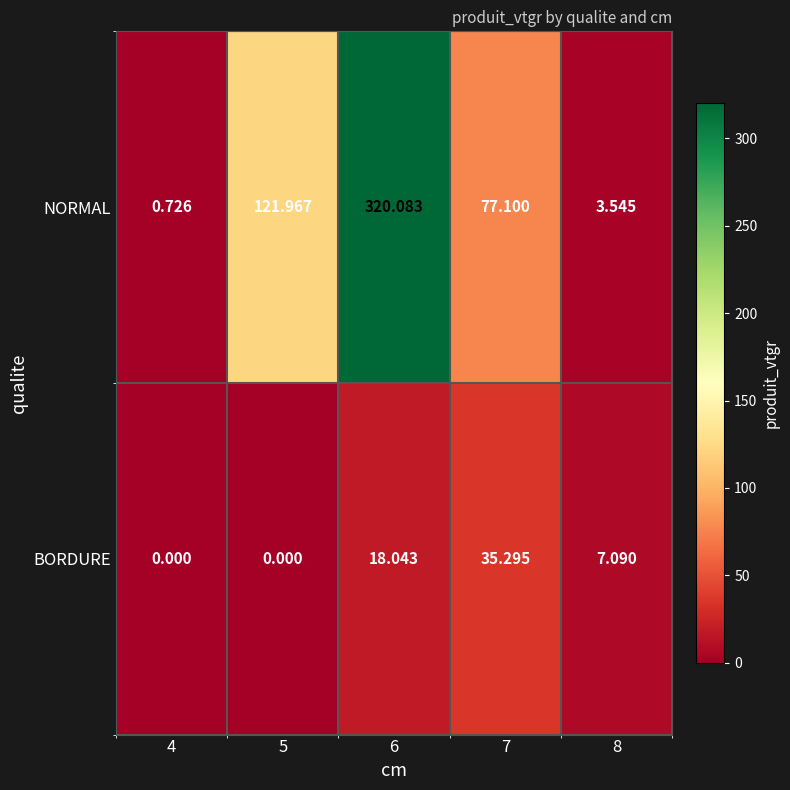

At 5, list the series in order from smallest to largest.

BORDURE, NORMAL